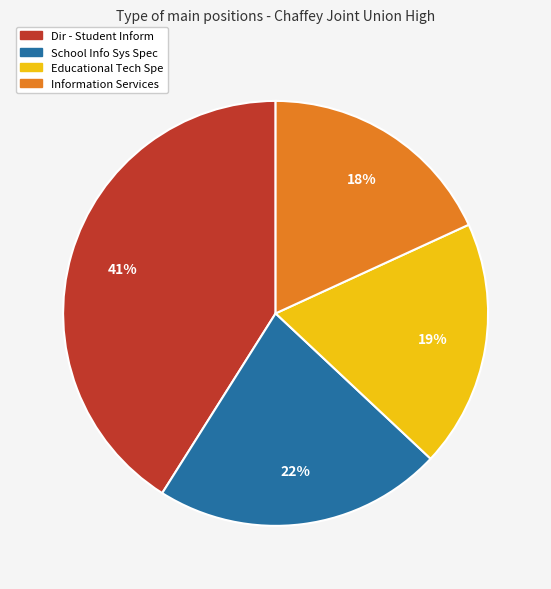

Is the sum of Information Services and Educational Tech Spe greater than half?

No